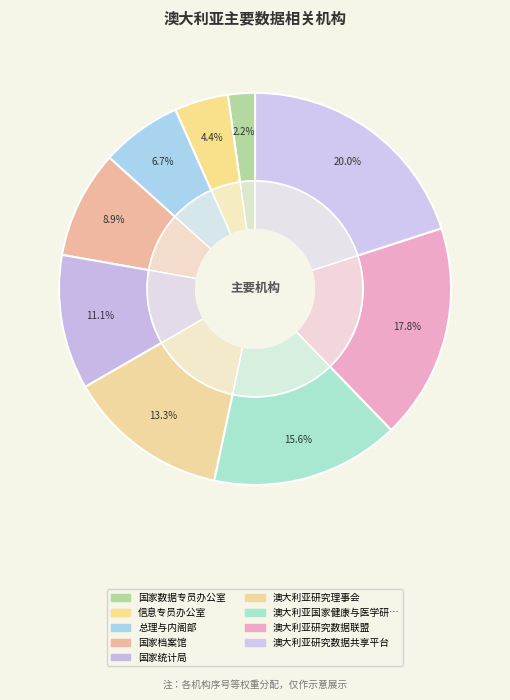

True or false: 澳大利亚研究数据共享平台 accounts for 26% of the total.

False